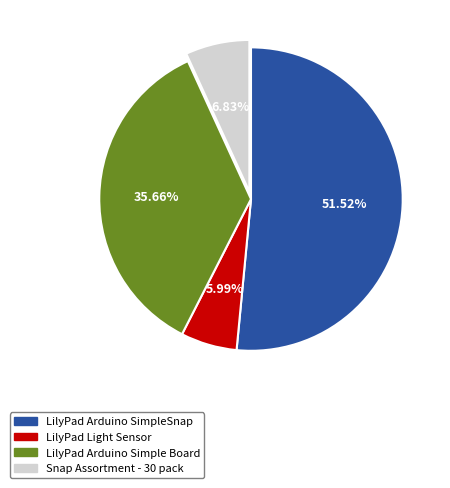

What percentage is the LilyPad Light Sensor slice, to the nearest percent?

6%